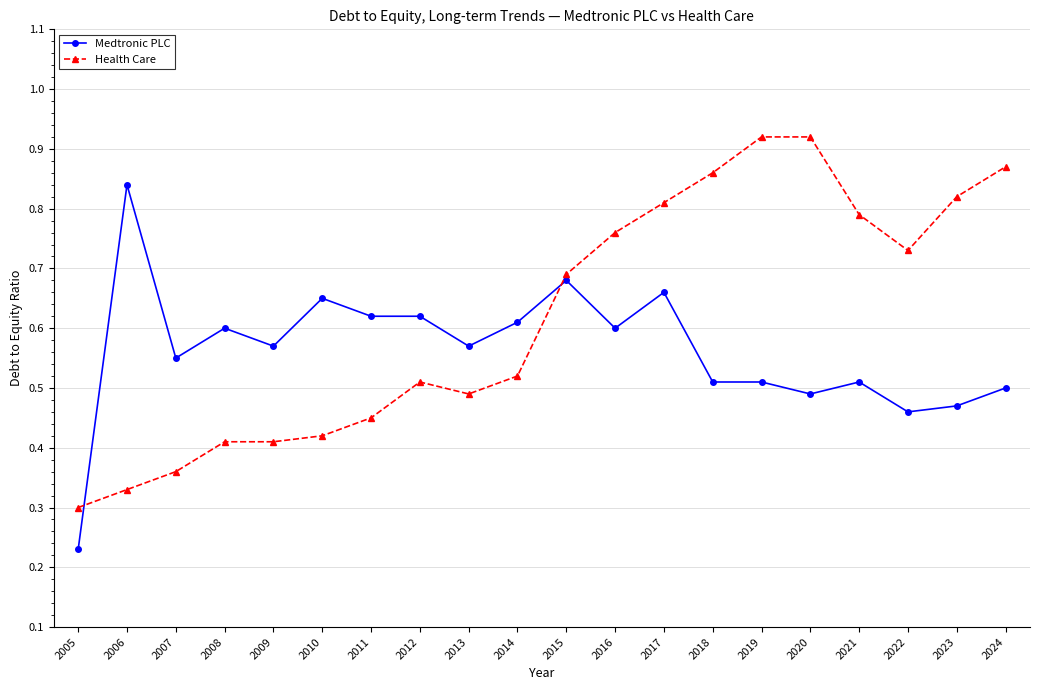

Is it true that Health Care equals 0.3 at 2022?

False